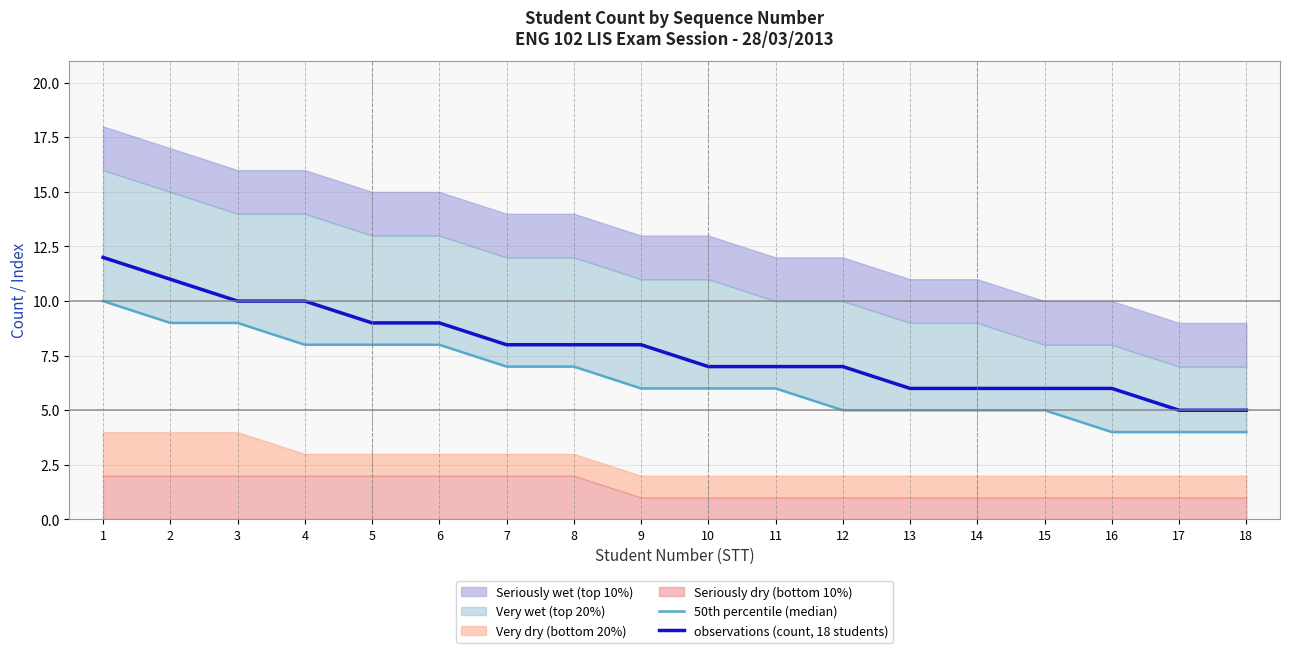

True or false: 50th percentile (median) has a value of 6 at 10.

True